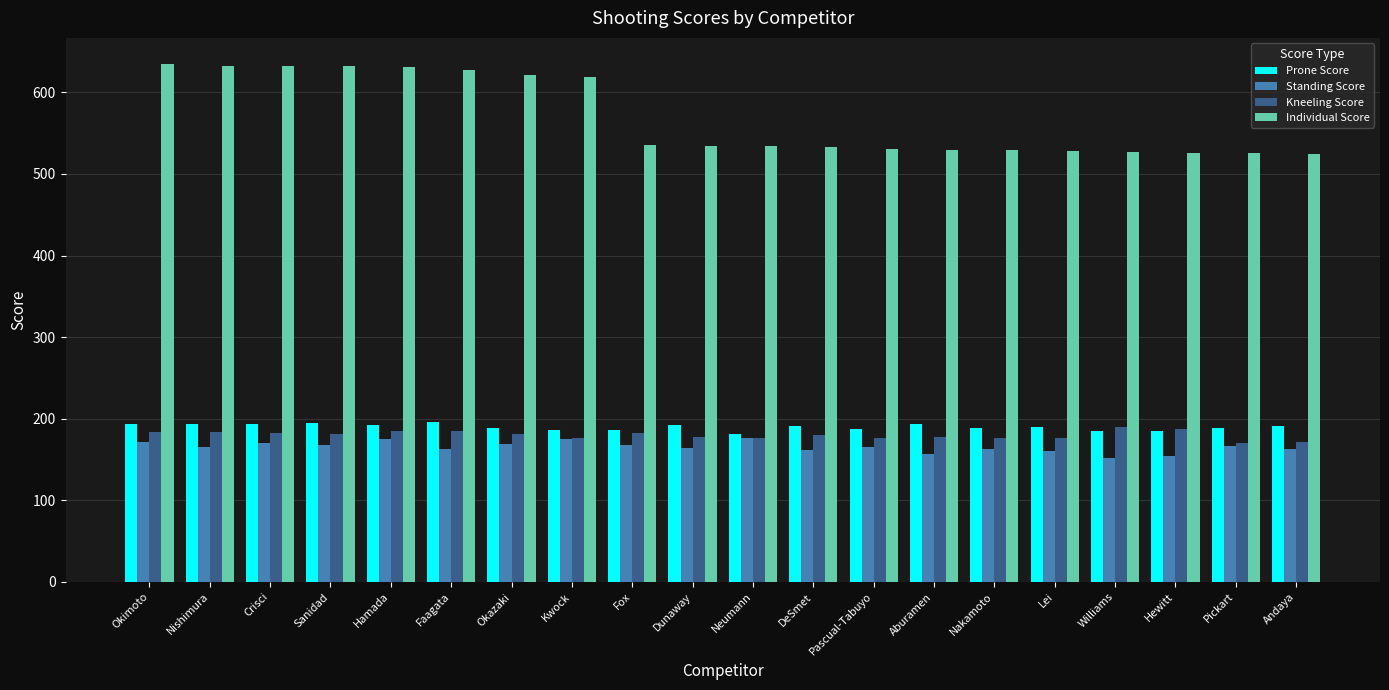

What is the average value of the Standing Score series?

166